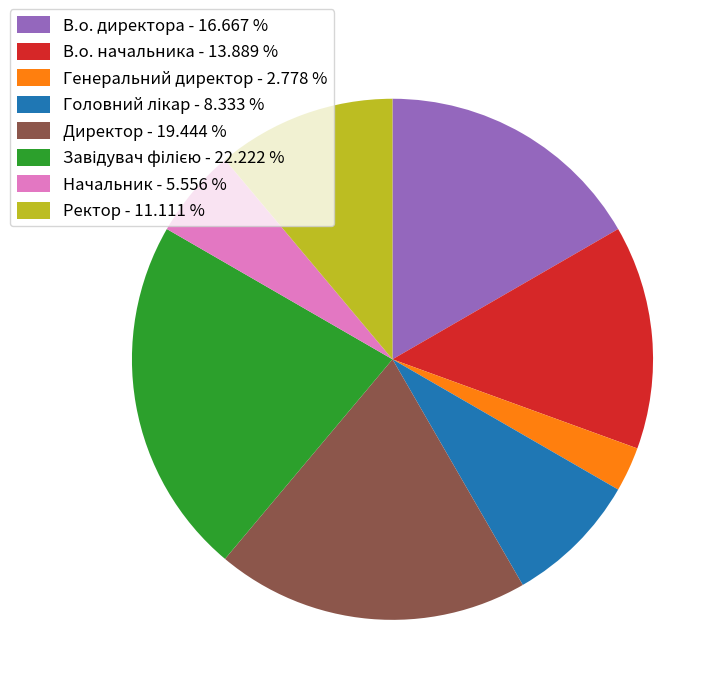

Is there a majority slice in this chart?

No